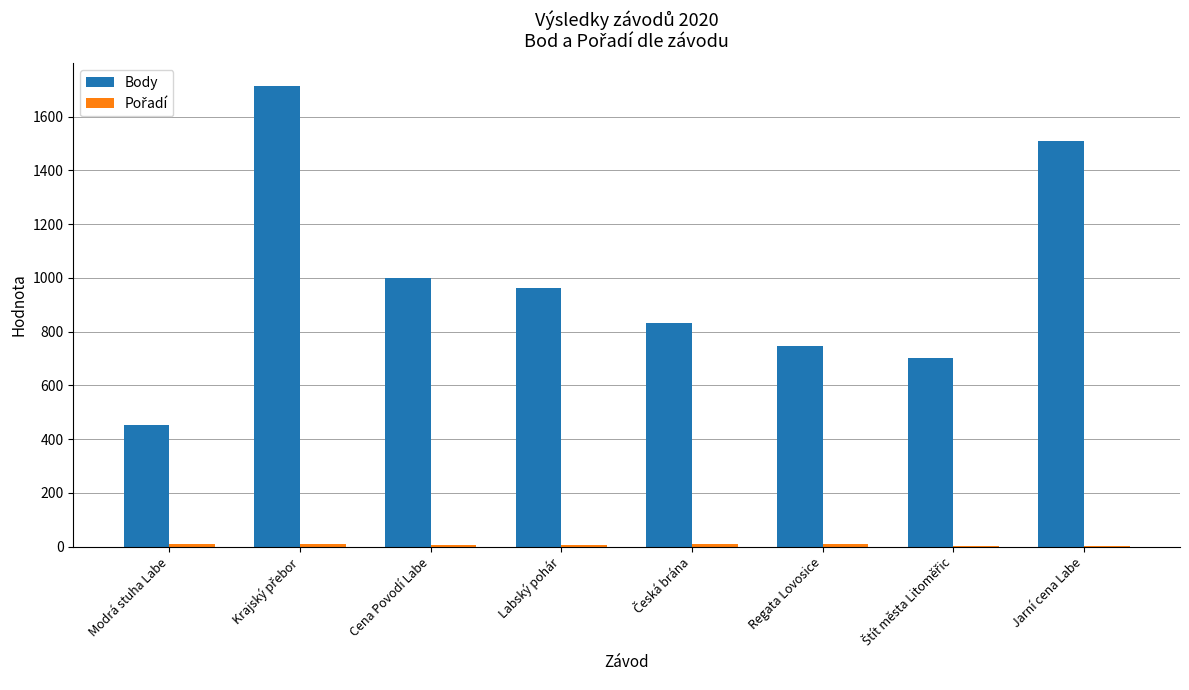

What is the maximum value shown in the chart?

1713